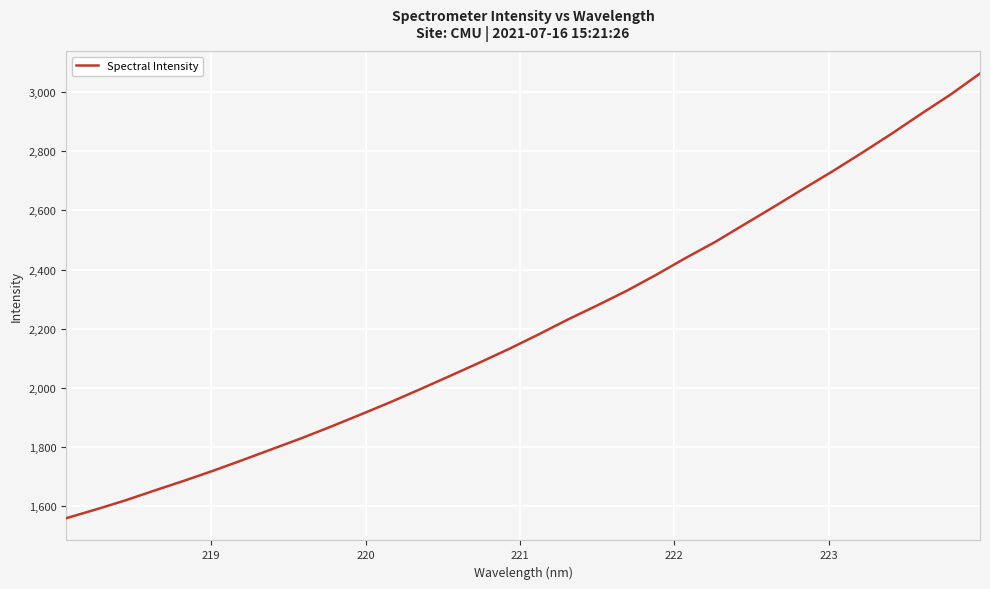

What is the minimum value shown in the chart?

1559.8